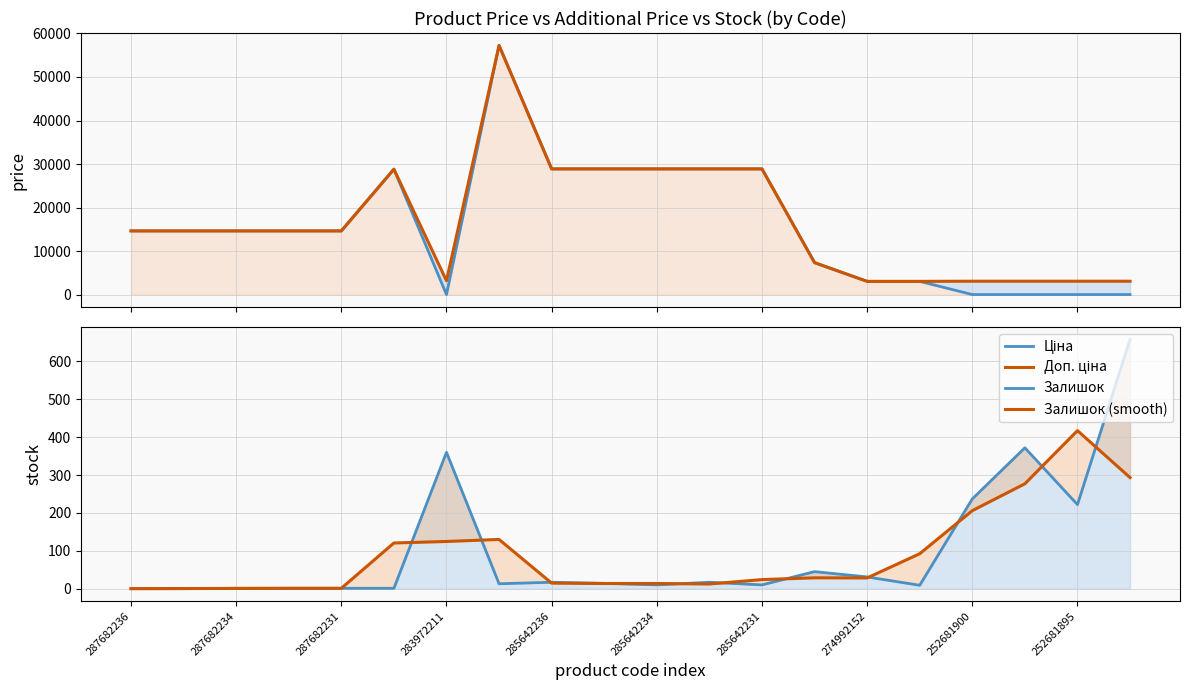

Between 287682234 and 14, which is larger?

287682234